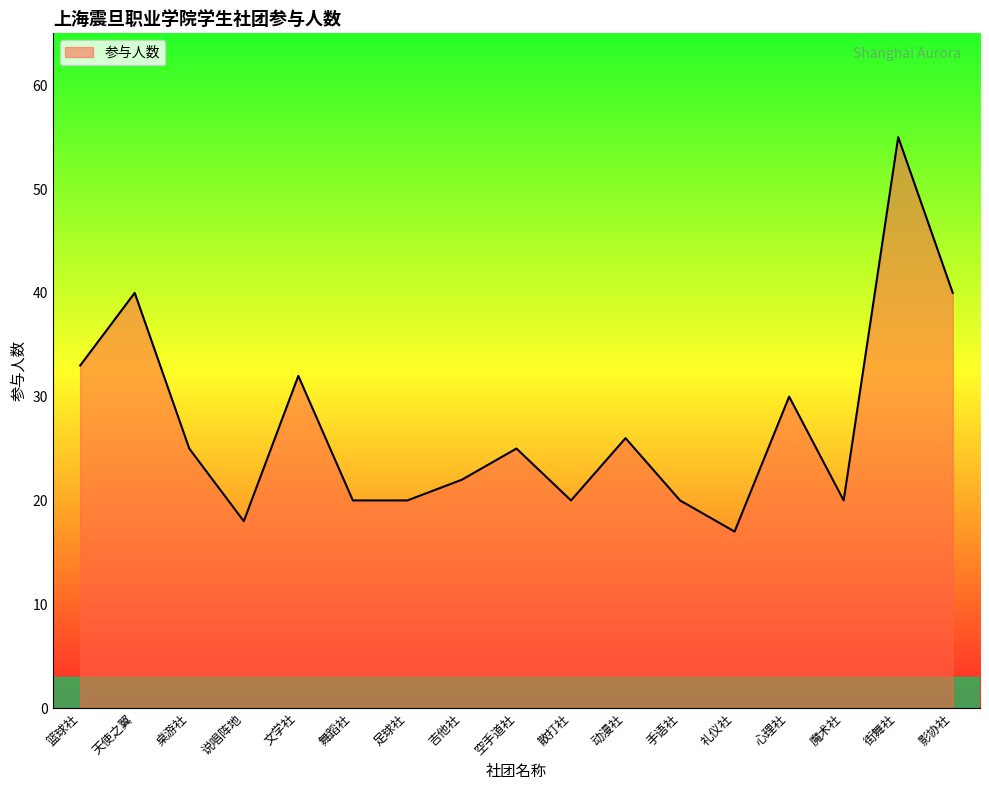

What is the difference between the values at 动漫社 and 空手道社?

1